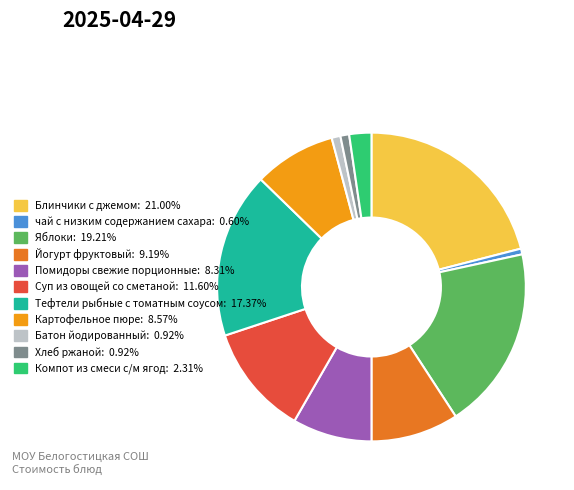

Which has a higher value, чай с низким содержанием сахара or Компот из смеси с/м ягод?

Компот из смеси с/м ягод